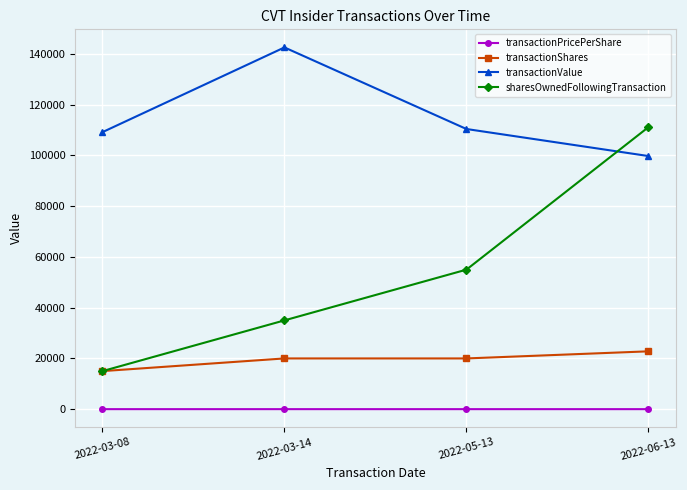

What are all the series names shown in the legend?

transactionPricePerShare, transactionShares, transactionValue, sharesOwnedFollowingTransaction